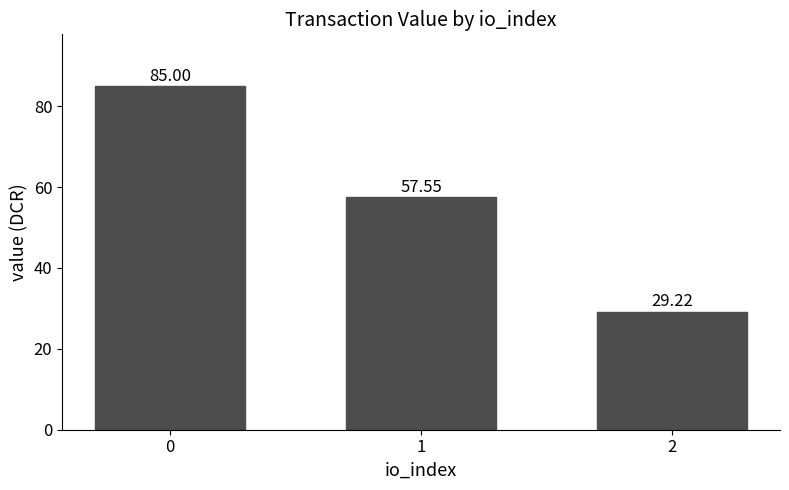

At which label is the value closest to 57?

1